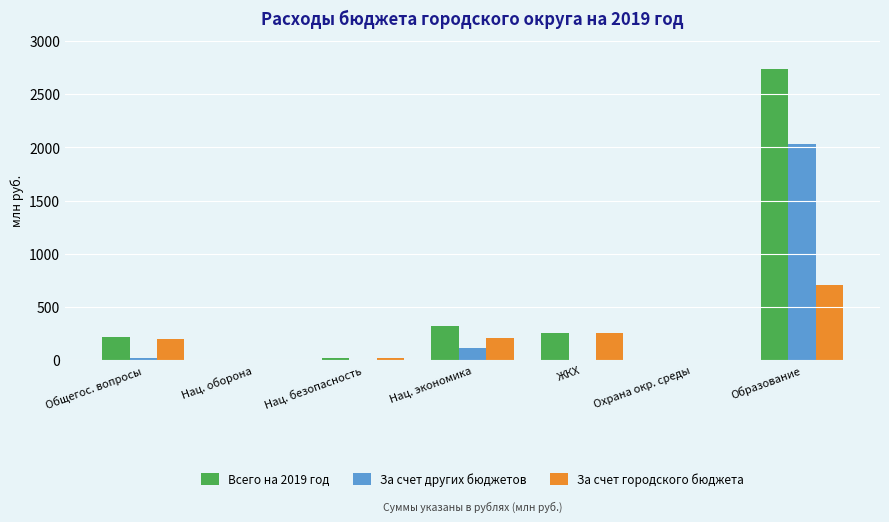

Which category has the highest value in the Всего на 2019 год series?

Образование